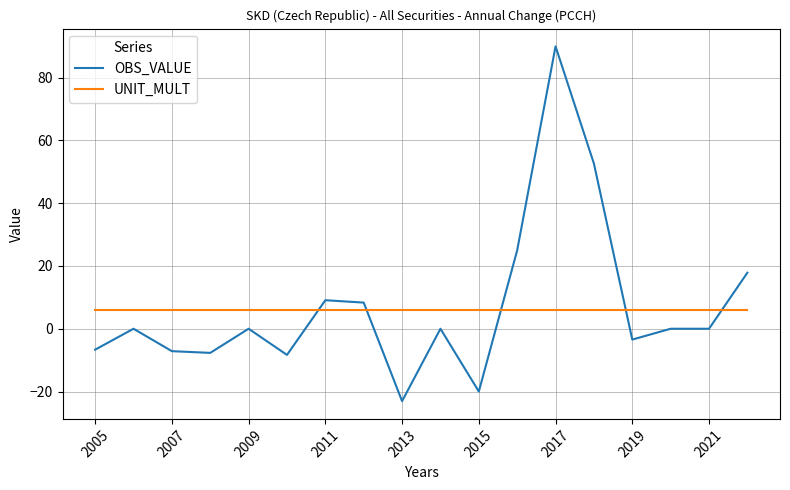

Count the number of data series in this chart.

2